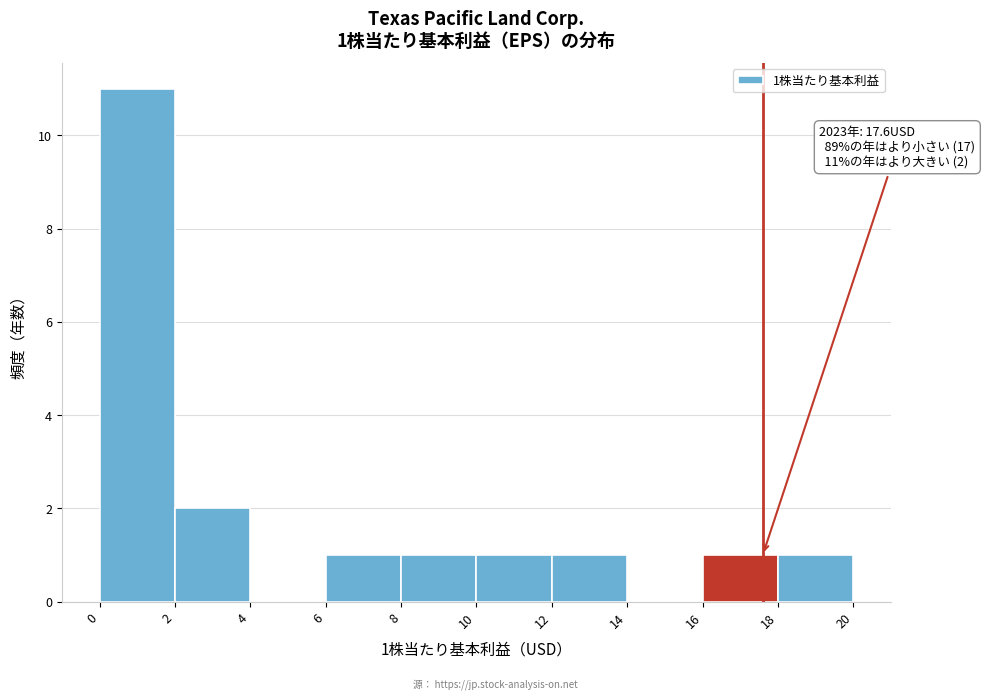

Over which range of the x-axis is the bar tallest?

0 to 2